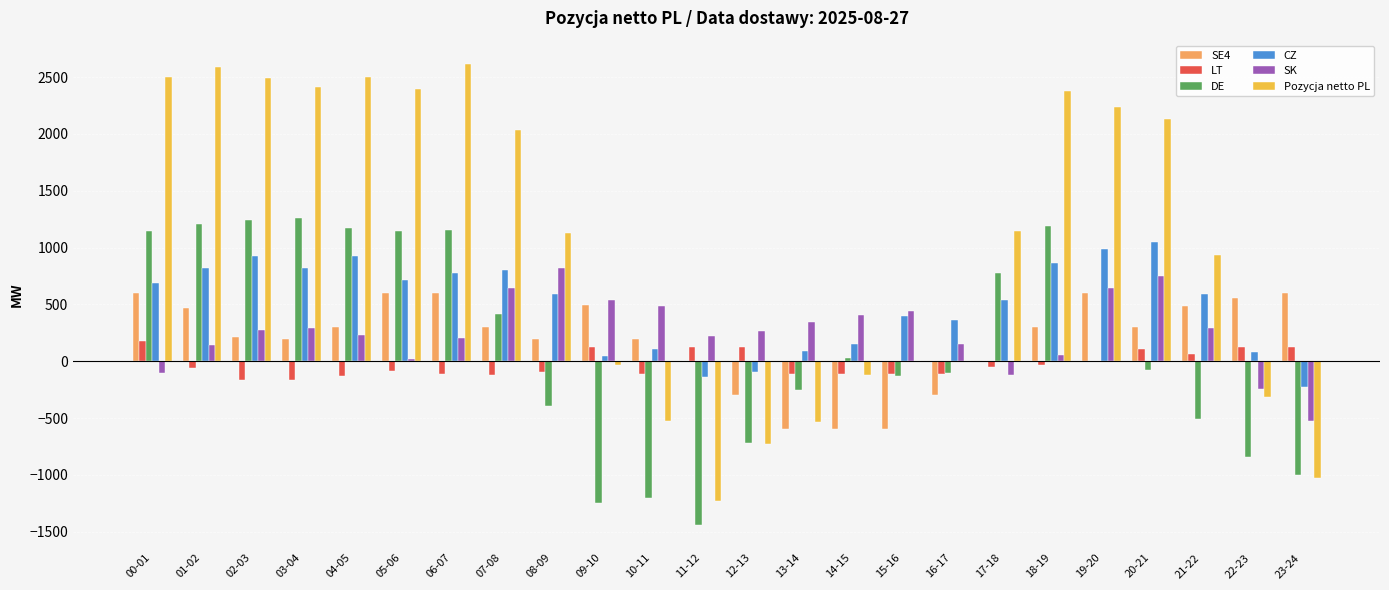

The value of SE4 at 09-10 is 251.2. True or false?

False